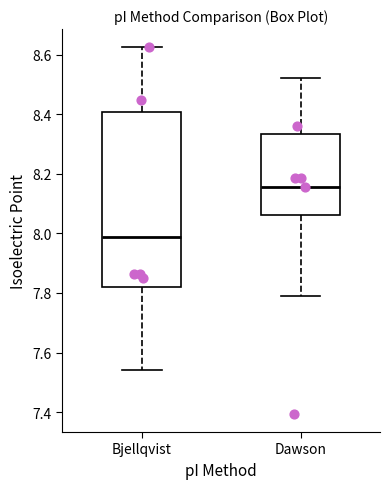

Which box is the tallest, from its lower edge to its upper edge?

Bjellqvist